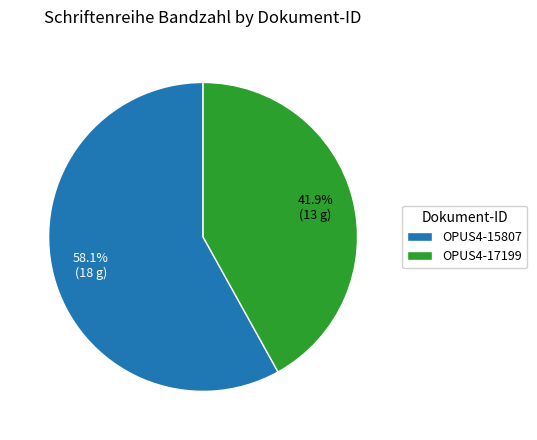

What is the ratio of the value at OPUS4-17199 to the value at OPUS4-15807?

0.7